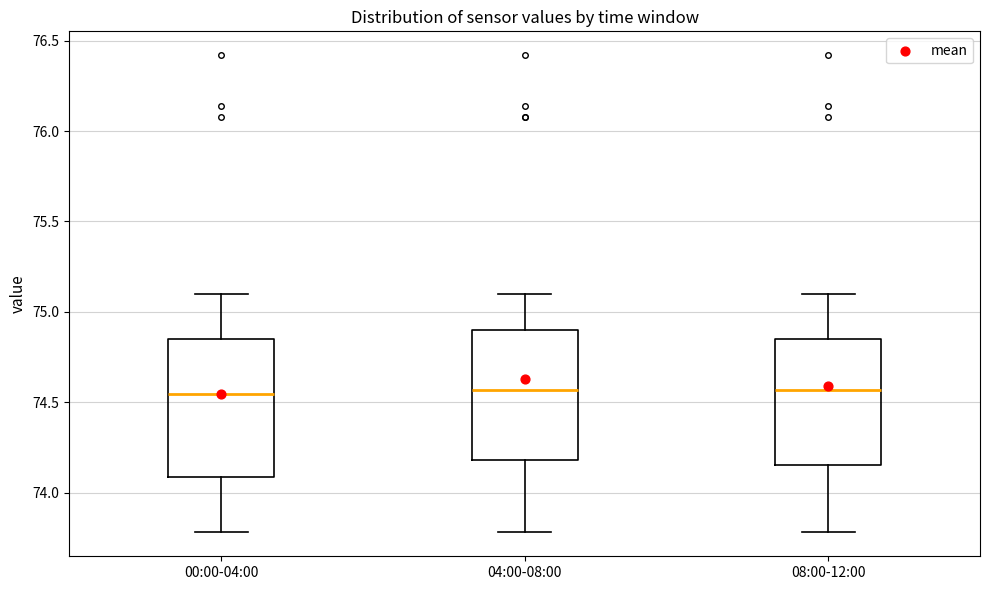

Where is the lower edge of the box for 00:00-04:00 on the y-axis? The values are not printed on the chart, so give them approximately, as read against the axis.

74.10